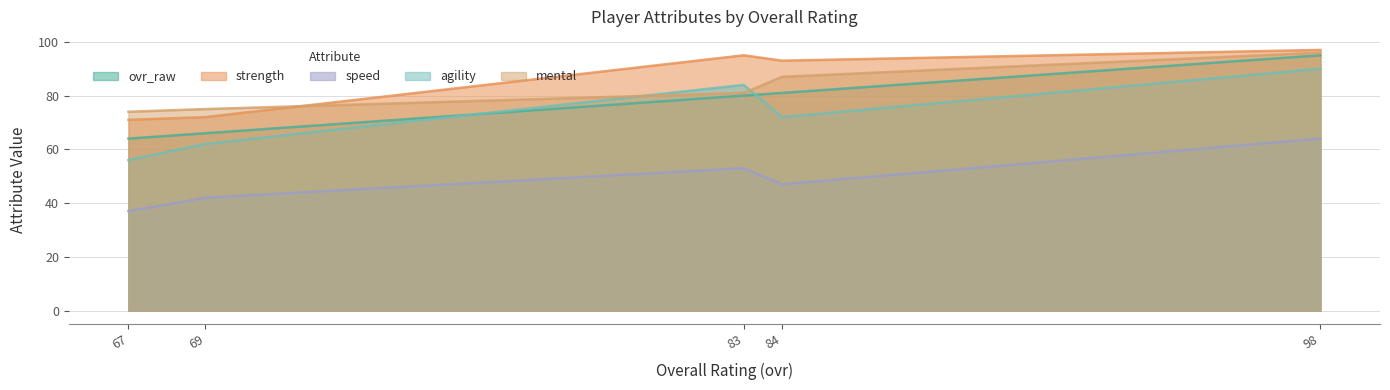

List the labels in order of agility value, smallest first.

67, 69, 84, 83, 98